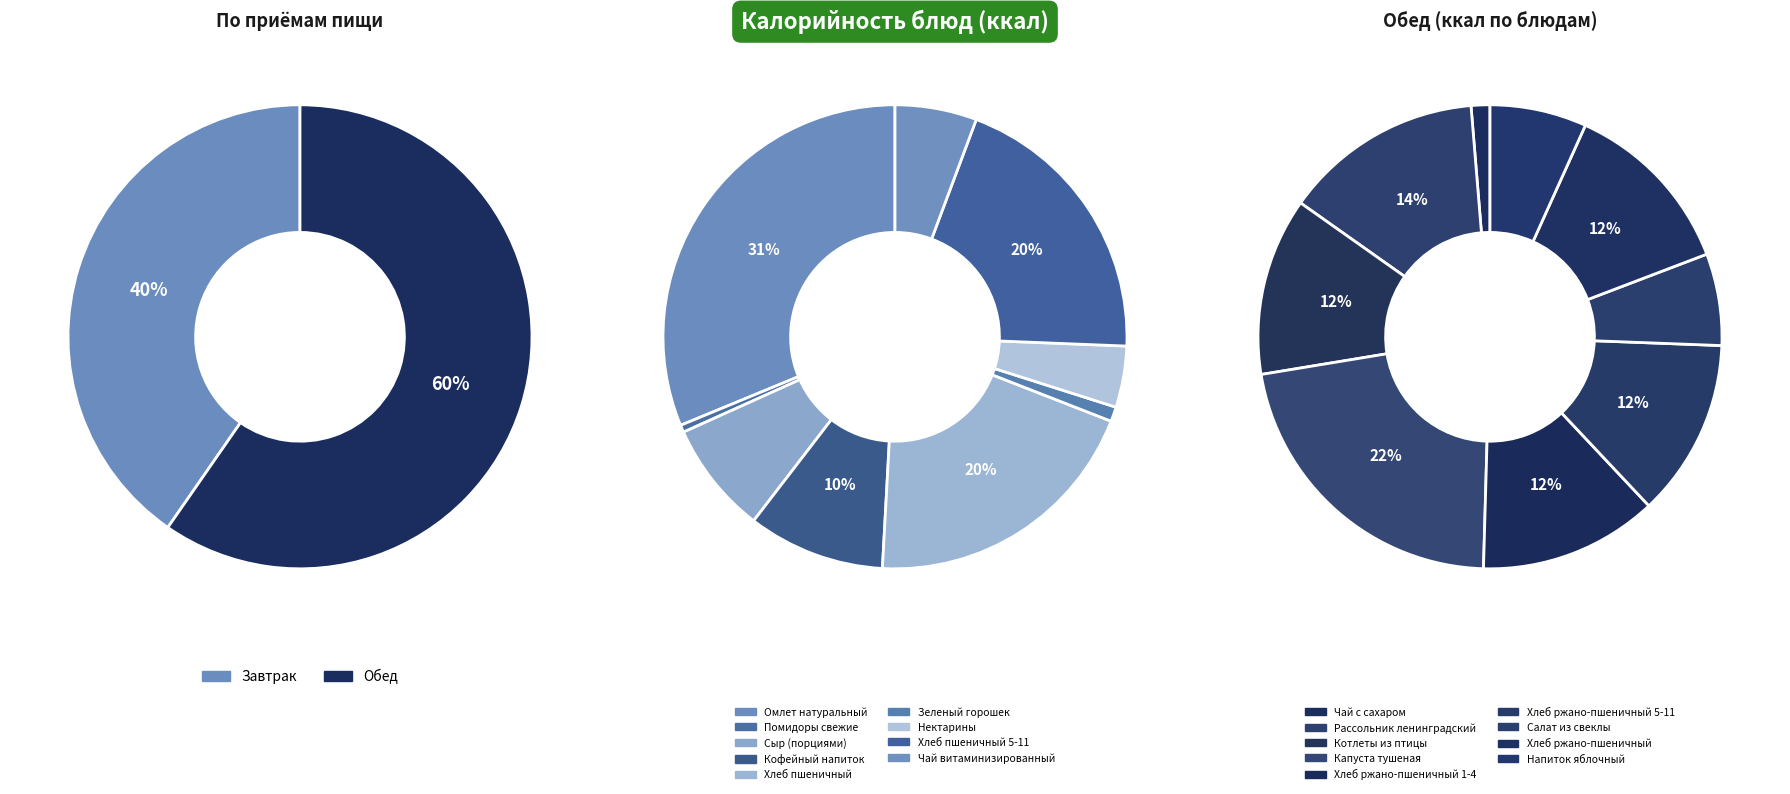

Does 3 account for over 50% of the chart?

No